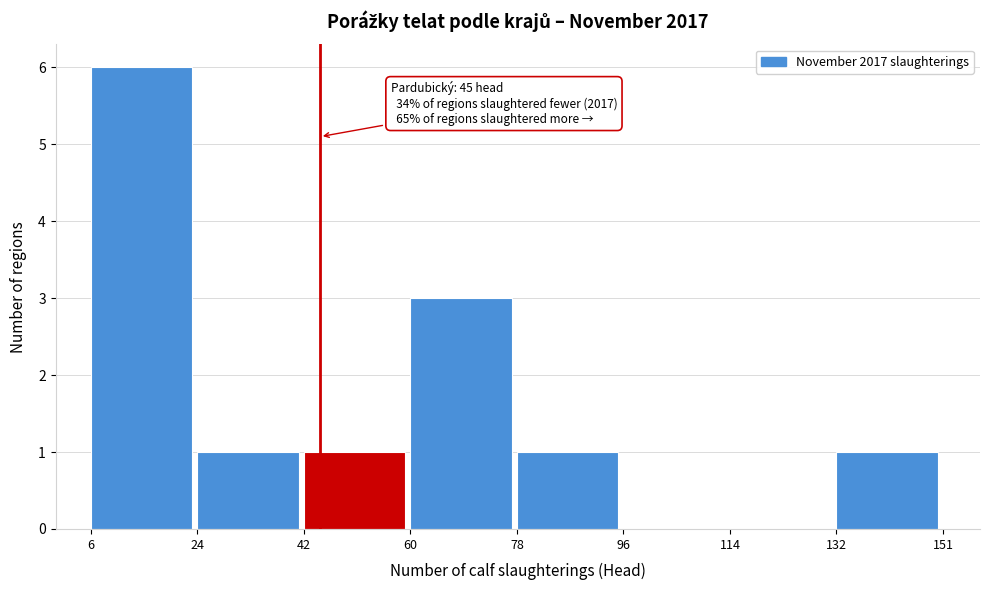

Over which range of the x-axis is the bar tallest?

6 to 24